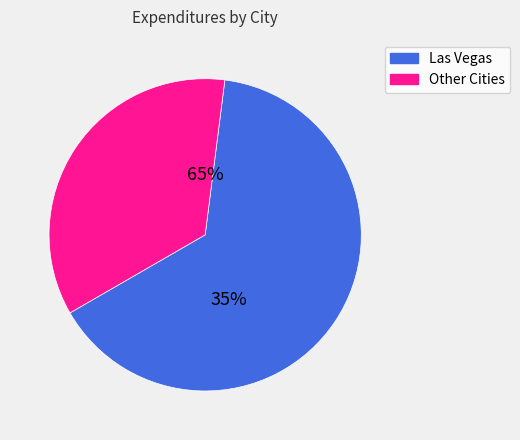

What is the largest slice in the pie chart?

Las Vegas